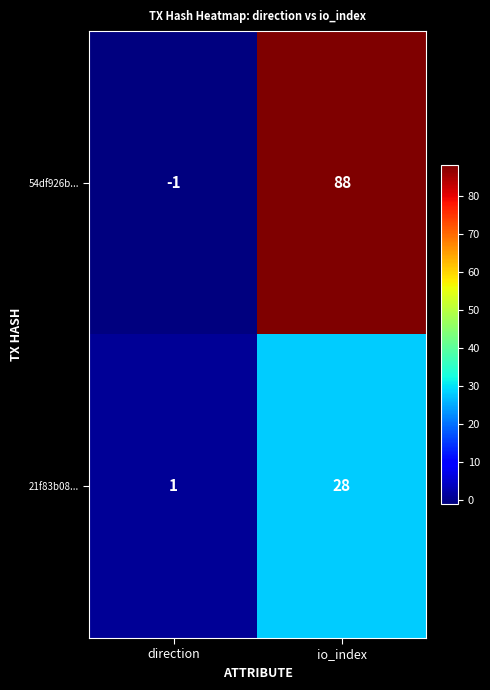

Reading left to right, extract all data points from this chart.

54df926b...: direction=-1	io_index=88
21f83b08...: direction=1	io_index=28